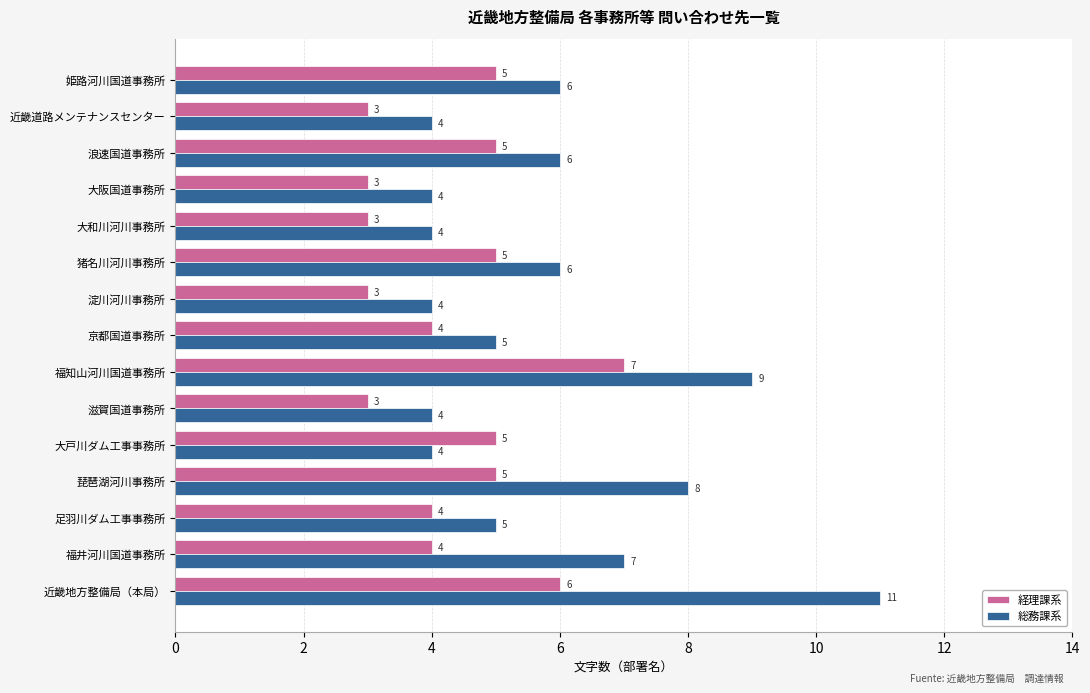

What is the total value across all series at 淀川河川事務所?

7